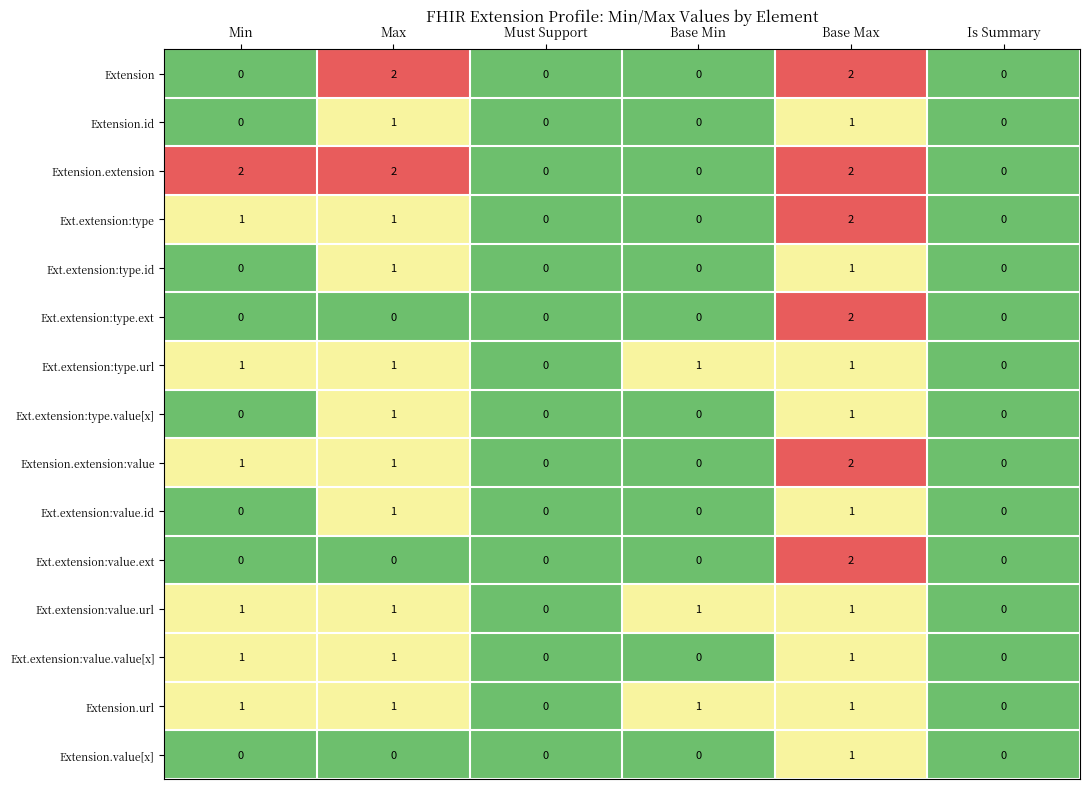

Count the Ext.extension:value.id values in the range 0 to 1.

6